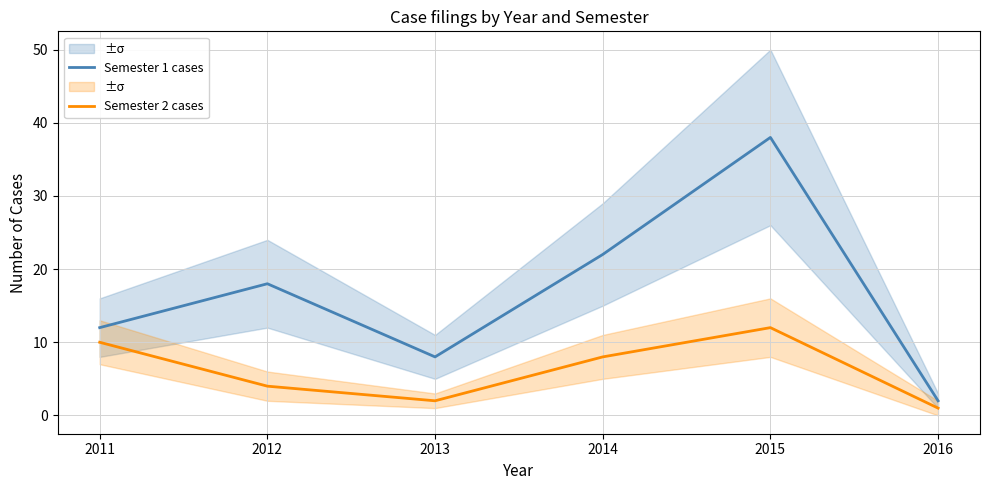

Between 2013 and 2016, which is larger?

2013